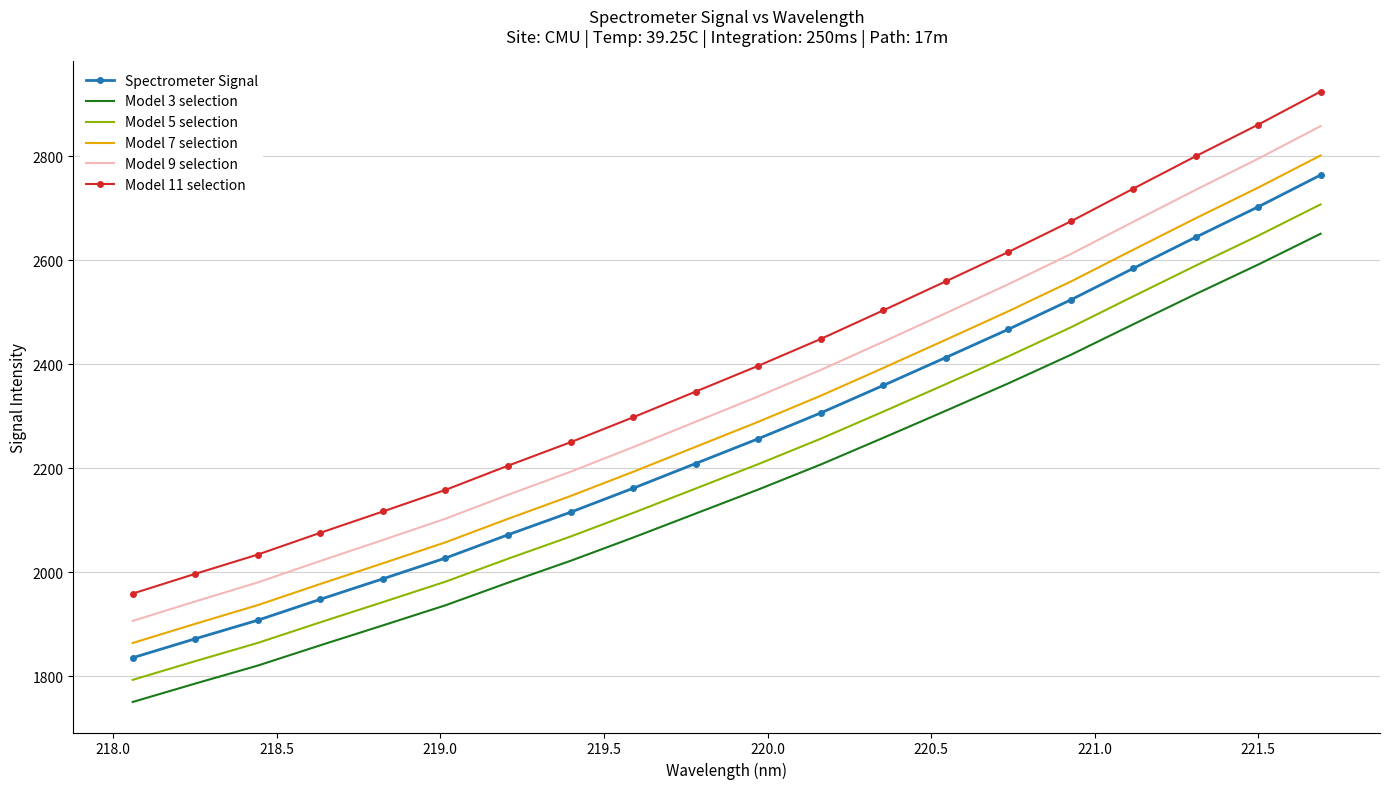

Reading left to right, list all the values displayed in this chart.

Spectrometer Signal: 1835.6	1872.1	1907.8	1948.0	1987.4	2027.3	2072.1	2115.5	2161.6	2209.2	2256.8	2306.4	2359.3	2413.0	2467.2	2523.8	2584.4	2644.4	2702.8	2764.0
Model 3 selection: 1750.5	1785.9	1820.5	1859.6	1897.8	1936.5	1979.9	2022.0	2066.7	2112.9	2159.1	2207.2	2258.5	2310.6	2363.2	2418.1	2476.9	2535.1	2591.8	2651.1
Model 5 selection: 1793.0	1829.0	1864.1	1903.8	1942.6	1981.9	2026.0	2068.8	2114.2	2161.0	2207.9	2256.8	2308.9	2361.8	2415.2	2471.0	2530.7	2589.7	2647.3	2707.6
Model 7 selection: 1863.9	1900.8	1936.8	1977.5	2017.3	2057.6	2102.8	2146.6	2193.2	2241.3	2289.3	2339.5	2392.9	2447.1	2501.9	2559.1	2620.3	2680.8	2739.9	2801.7
Model 9 selection: 1906.5	1943.9	1980.5	2021.7	2062.1	2103.0	2148.9	2193.4	2240.6	2289.4	2338.2	2389.1	2443.3	2498.3	2553.9	2611.9	2674.0	2735.5	2795.4	2858.1
Model 11 selection: 1959.0	1997.0	2034.1	2076.0	2116.9	2158.4	2205.0	2250.1	2298.0	2347.5	2397.0	2448.7	2503.7	2559.5	2615.9	2674.8	2737.8	2800.2	2861.0	2924.6